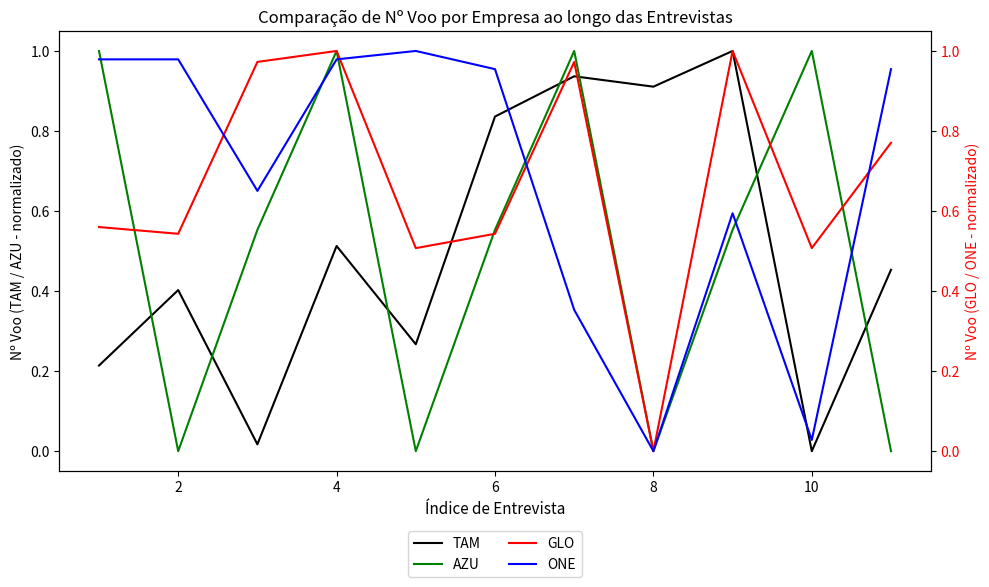

At how many categories does at least one series exceed 0?

11